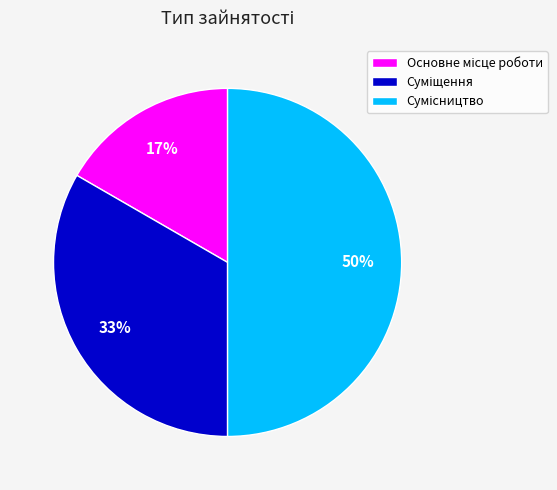

To the nearest percent, what is the average slice percentage?

33%